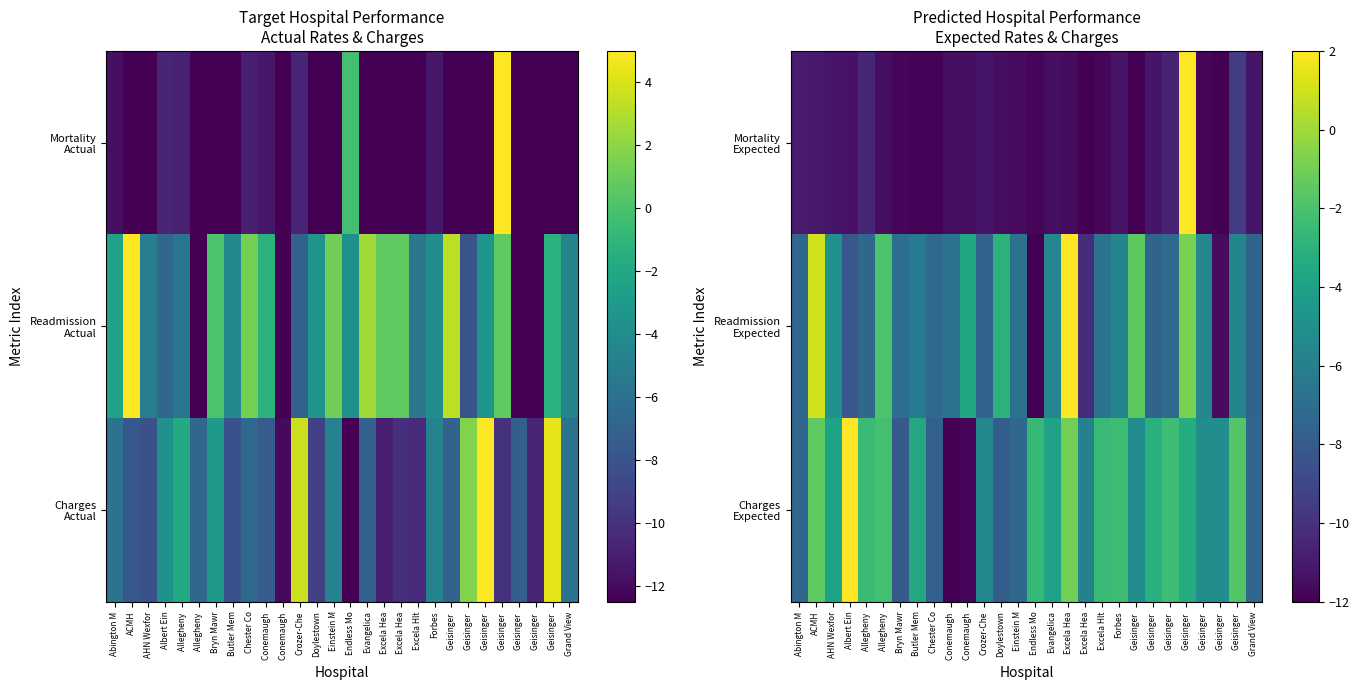

Between Geisinger and Geisinger, which series saw the biggest shift?

Readmission Expected